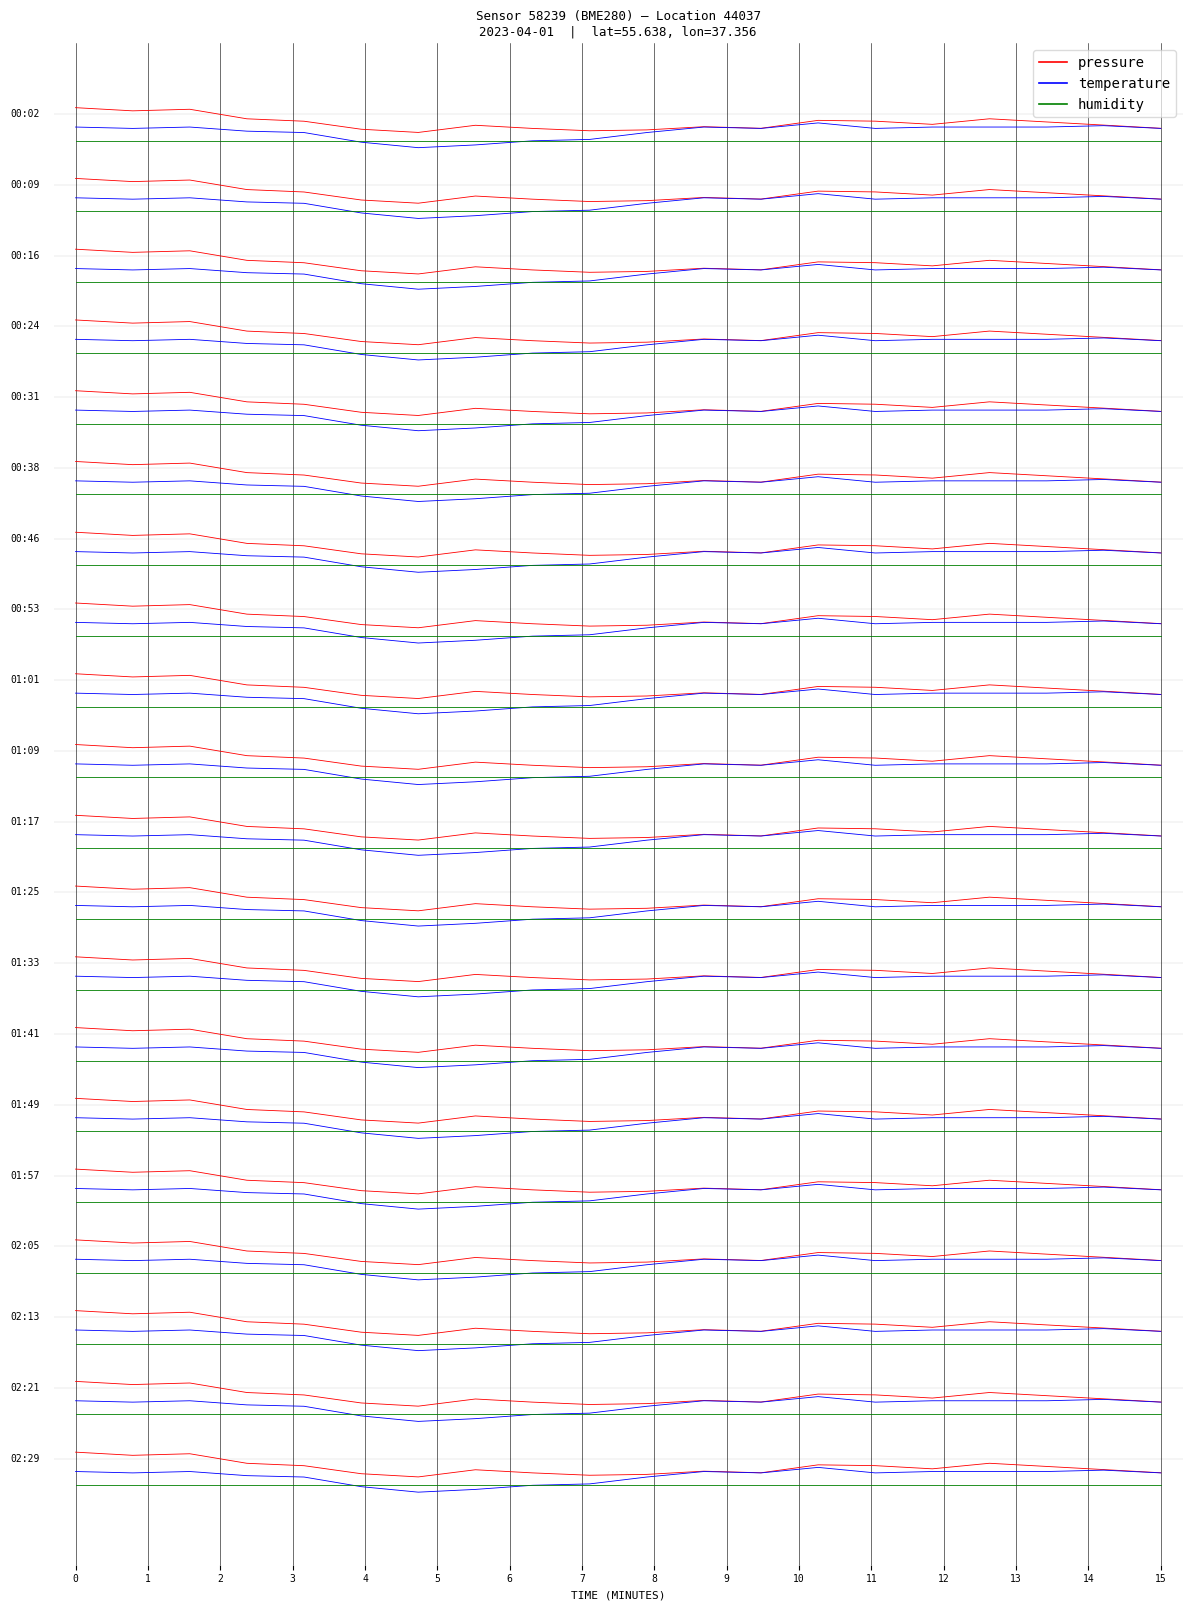

True or false: humidity and pressure intersect in this chart.

False